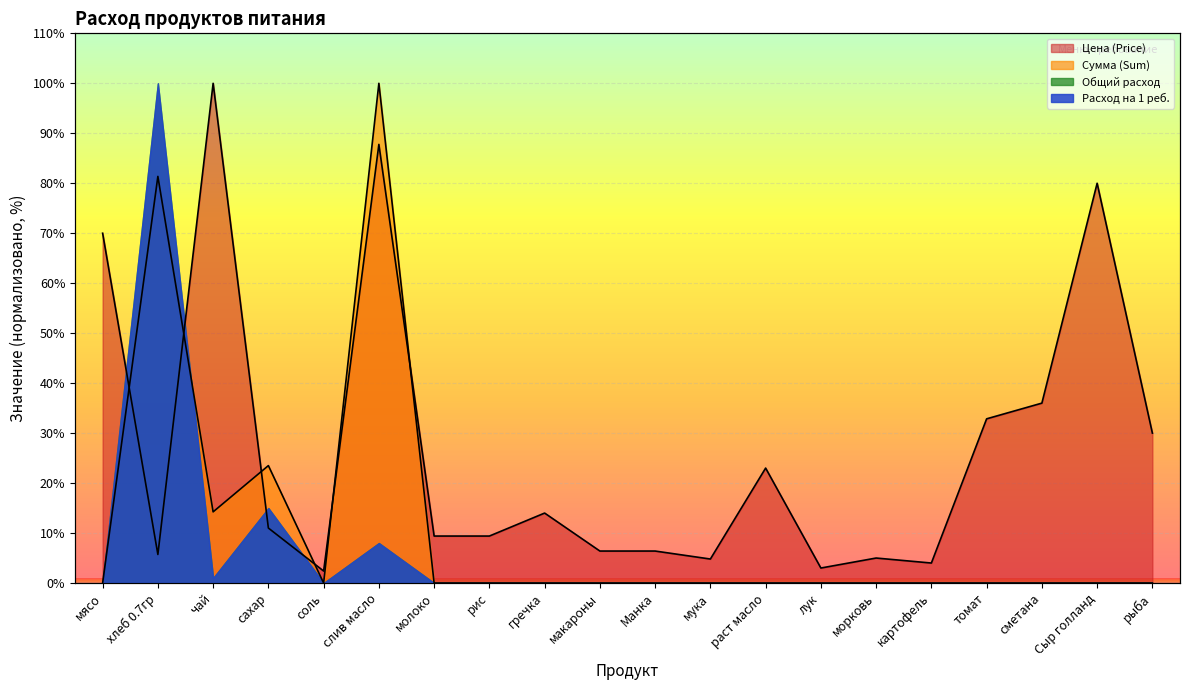

Which series has the largest total across all categories?

Цена (Price)